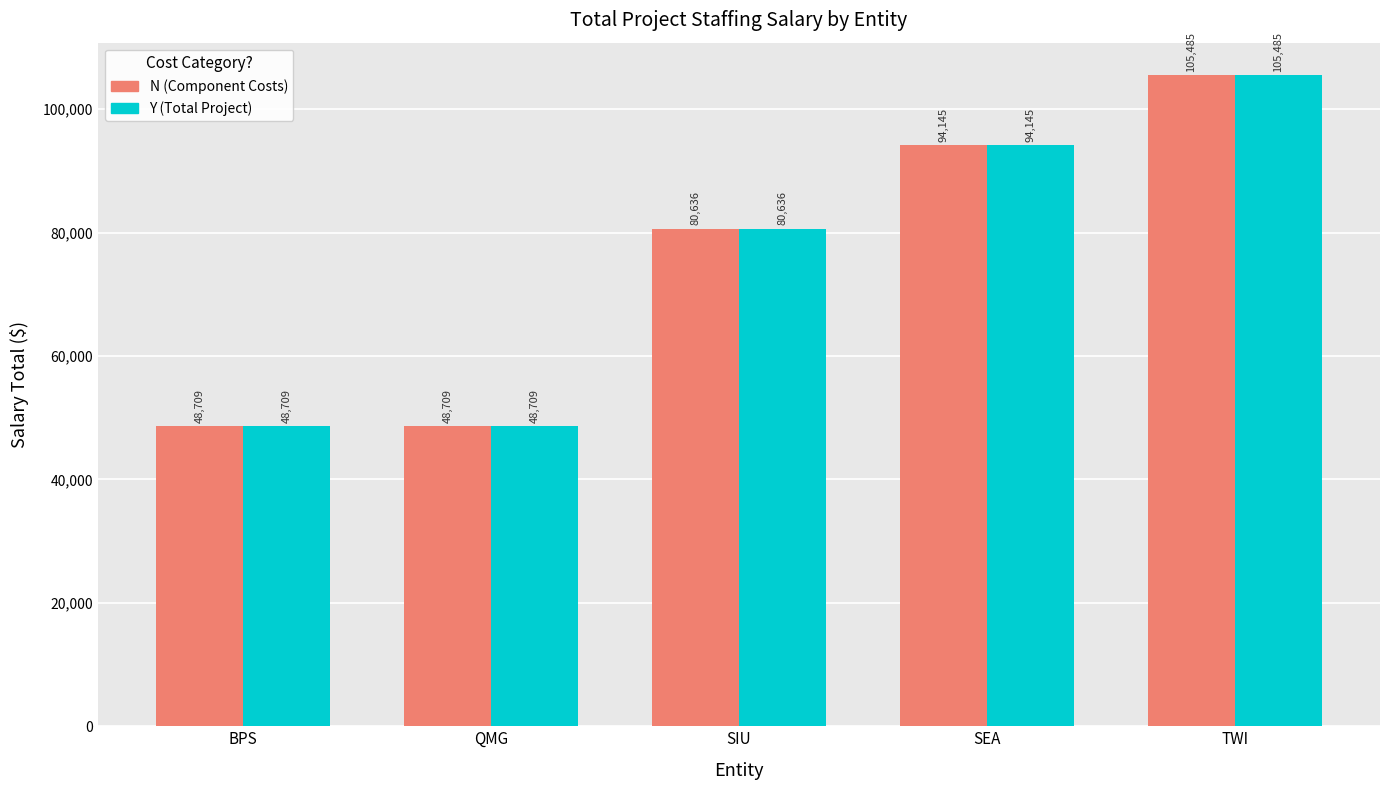

What position from the left is BPS?

1